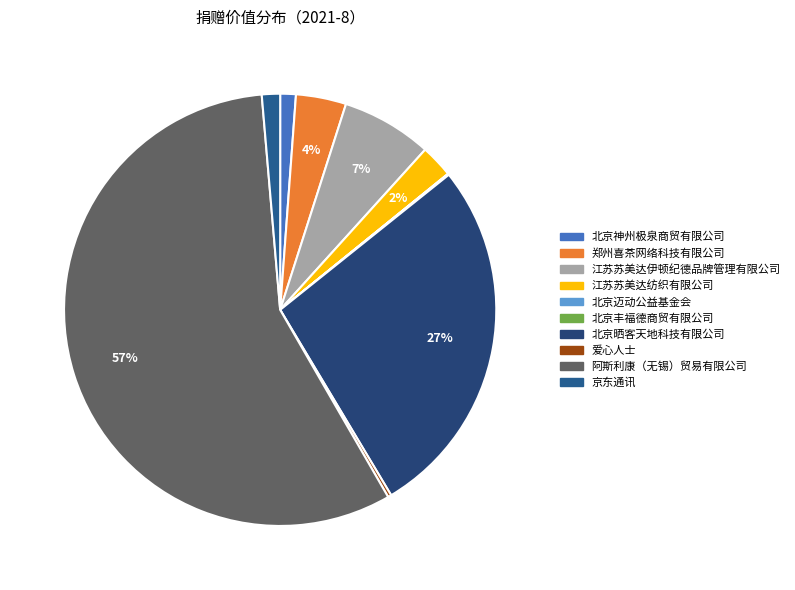

Is 阿斯利康（无锡）贸易有限公司 the majority of the pie?

Yes